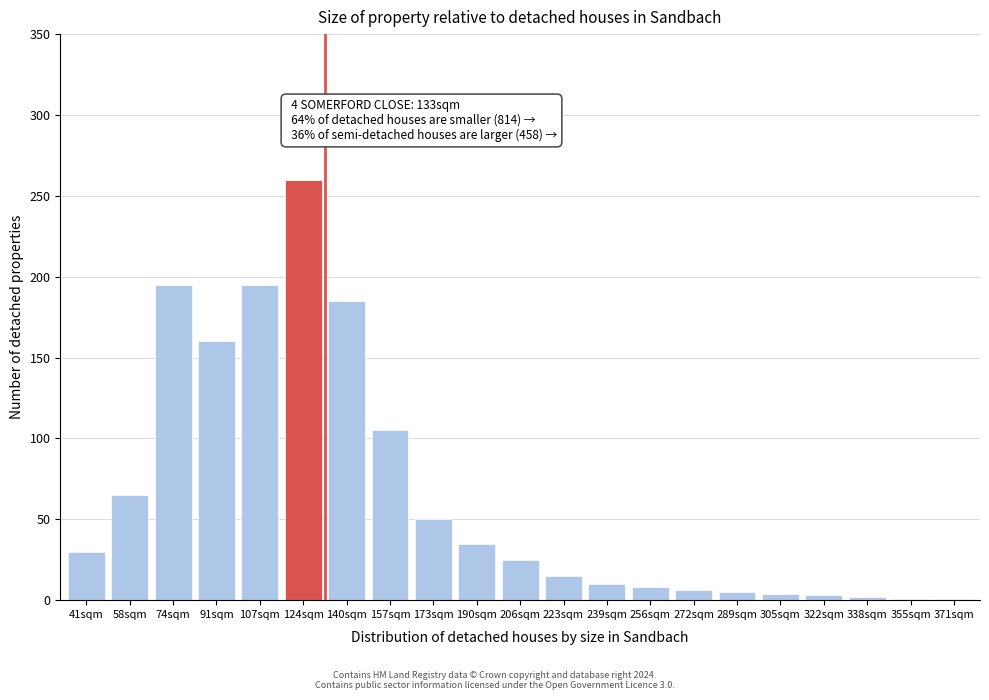

The value at 124sqm is 260. True or false?

True